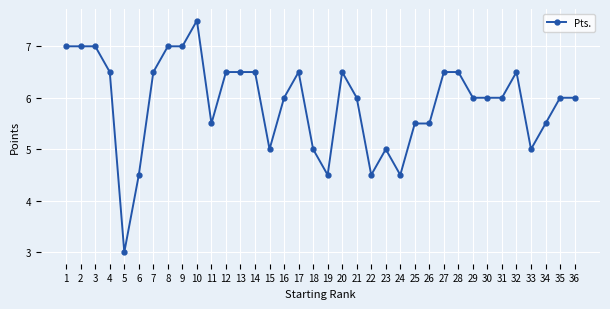

What is the difference between the values at 31 and 17?

0.5